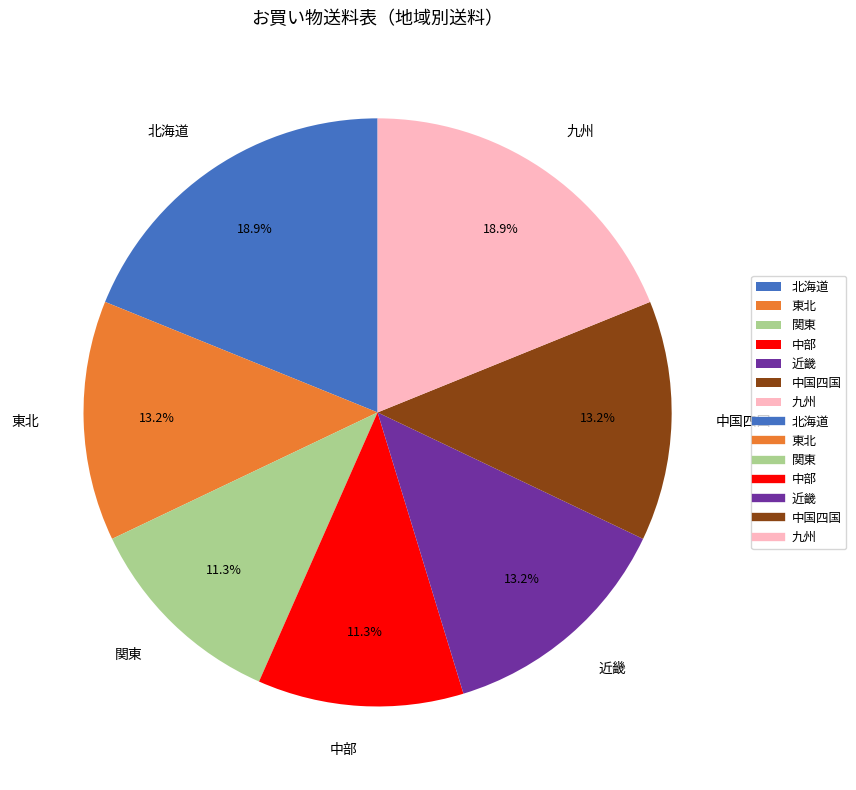

Is 北海道 the majority of the pie?

No